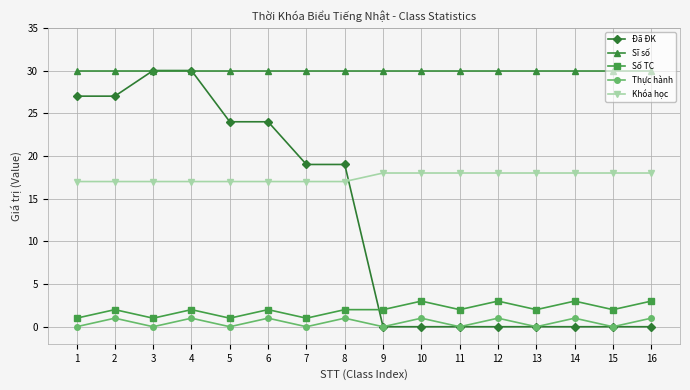

What is the total value across all series at 9?

50